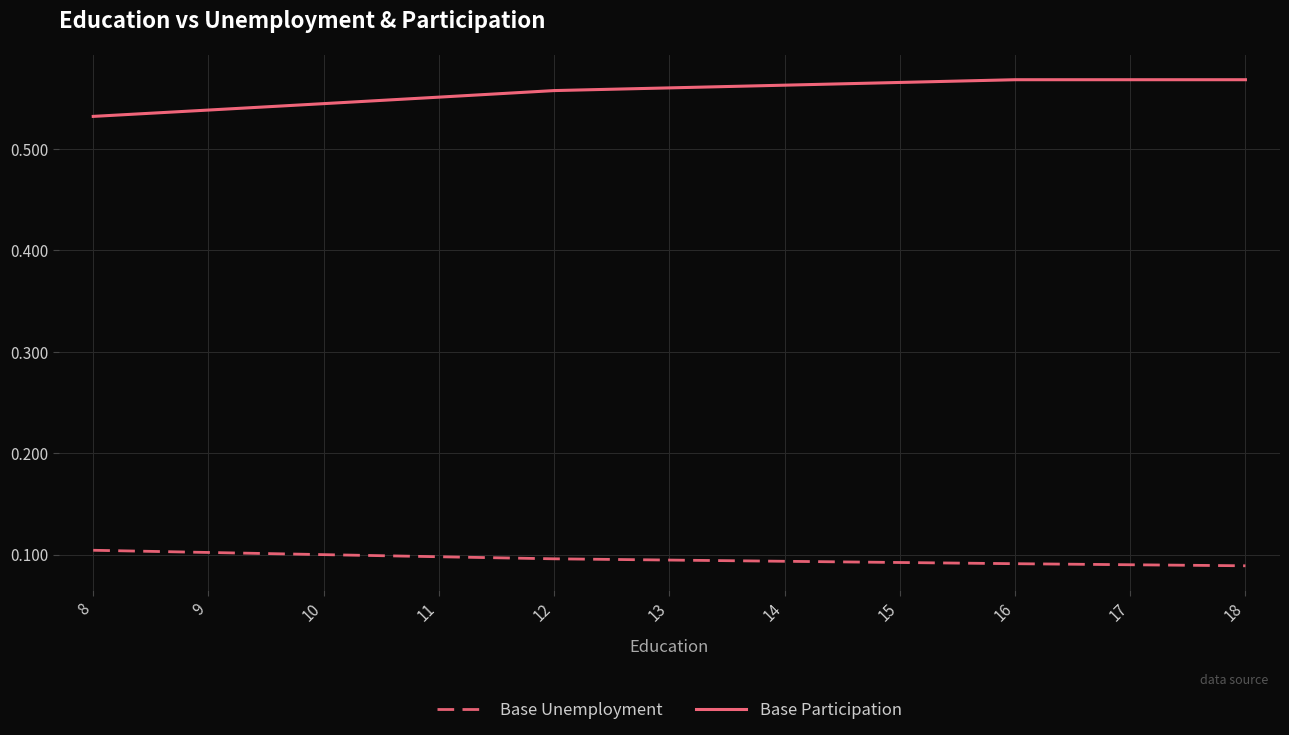

Count the number of data series in this chart.

2